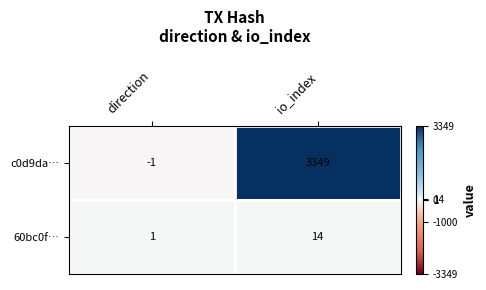

What is the approximate value of c0d9da… at io_index, to the nearest 50?

3350